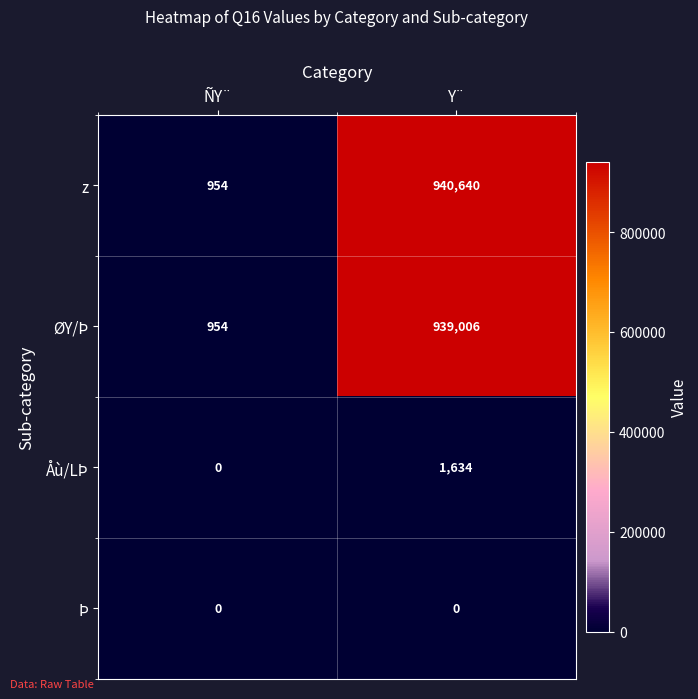

What is the difference between the highest and lowest values at Y¨?

940640